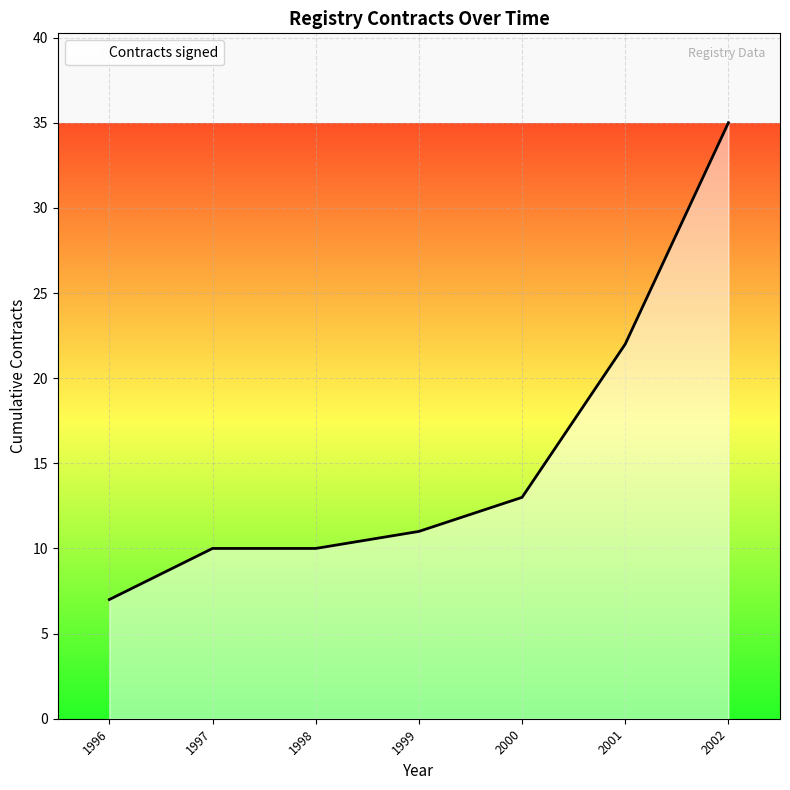

What is the sum of the values at 2001 and 1996?

29